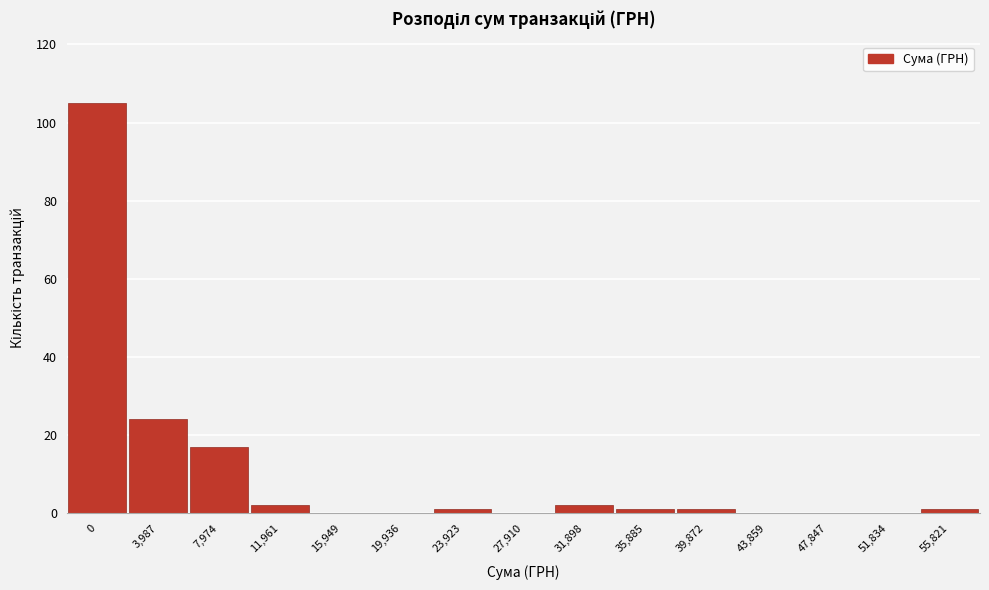

Reading left to right, list all the values displayed in this chart.

0=105	3,987=24	7,974=17	11,961=2	15,949=0	19,936=0	23,923=1	27,910=0	31,898=2	35,885=1	39,872=1	43,859=0	47,847=0	51,834=0	55,821=1